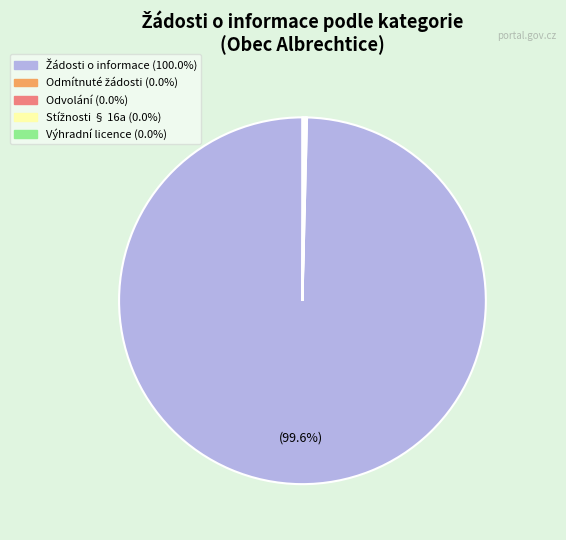

Is there any slice that represents more than half of the pie?

Yes